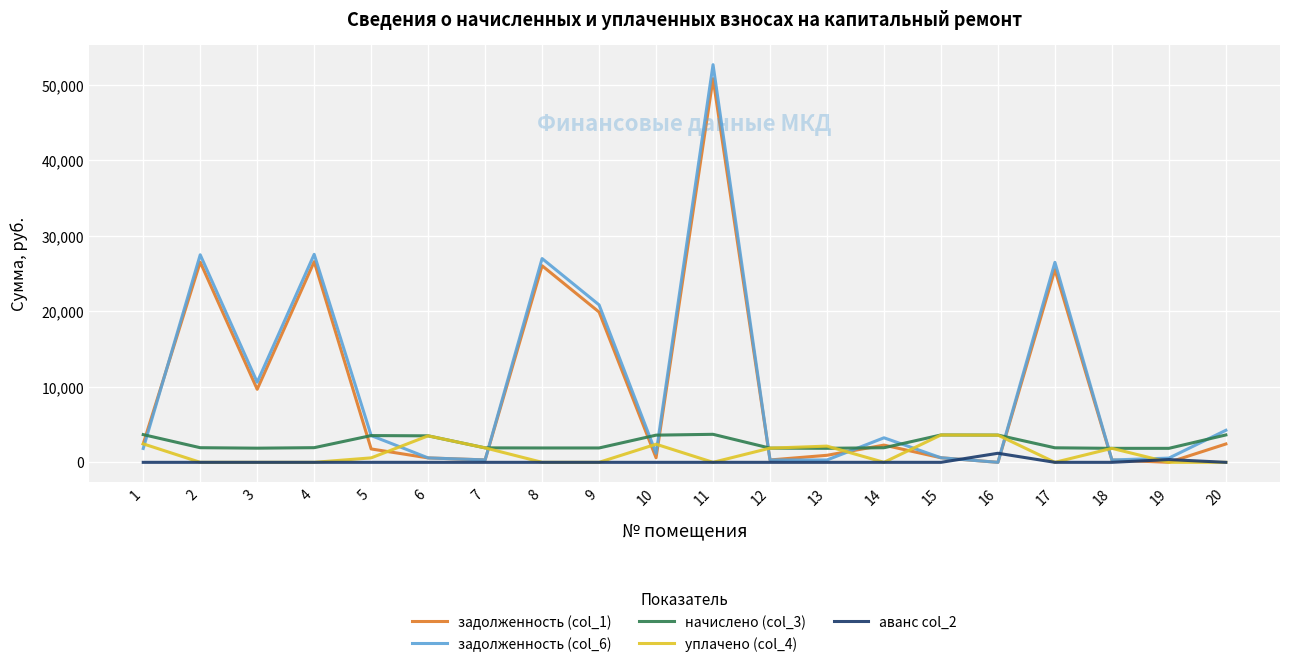

At how many categories does at least one series exceed 12815?

6